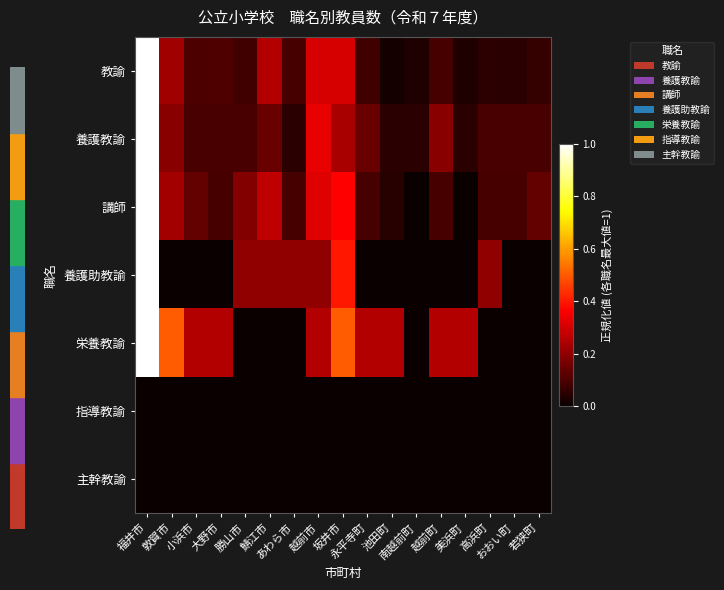

Rank the series at 鯖江市 from highest to lowest value.

講師, 教諭, 養護助教諭, 養護教諭, 栄養教諭, 指導教諭, 主幹教諭